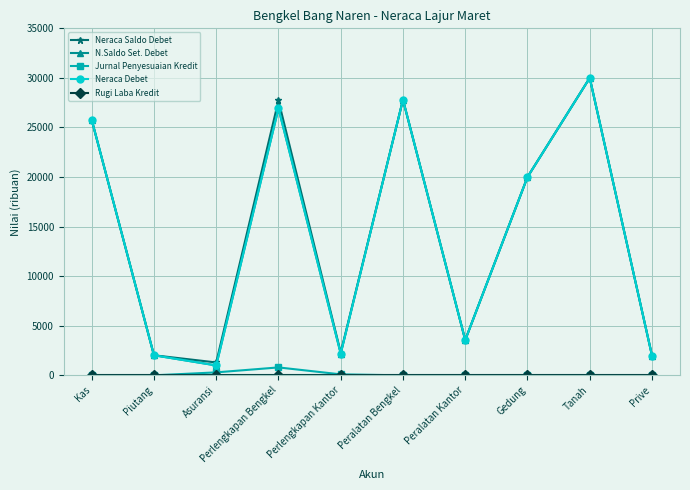

Which category has the highest value in the Neraca Saldo Debet series?

Tanah